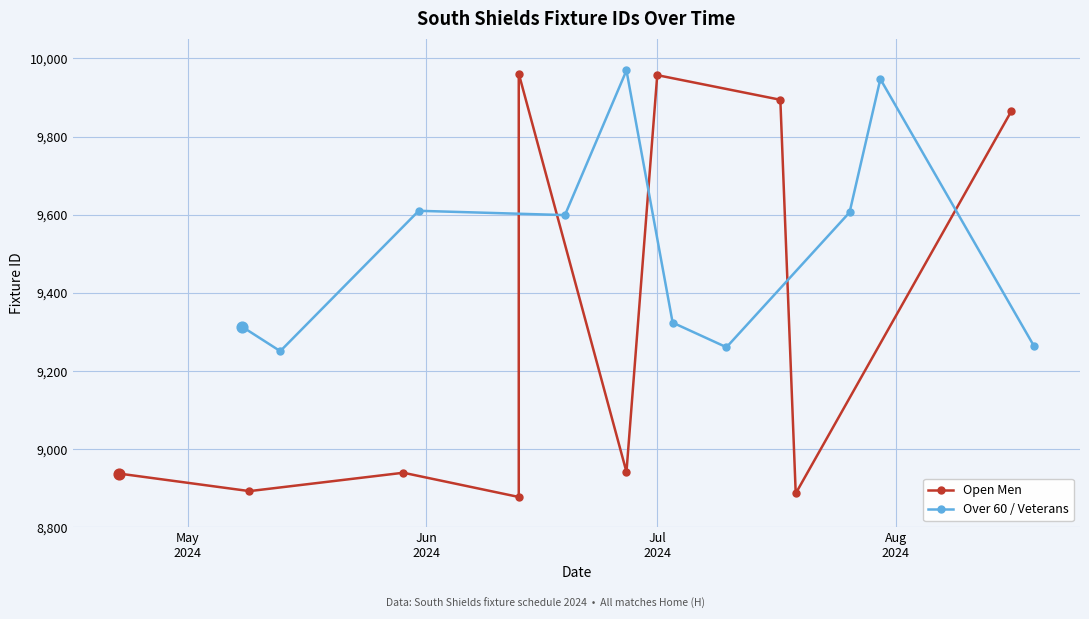

What are all the series names shown in the legend?

Open Men, Over 60 / Veterans